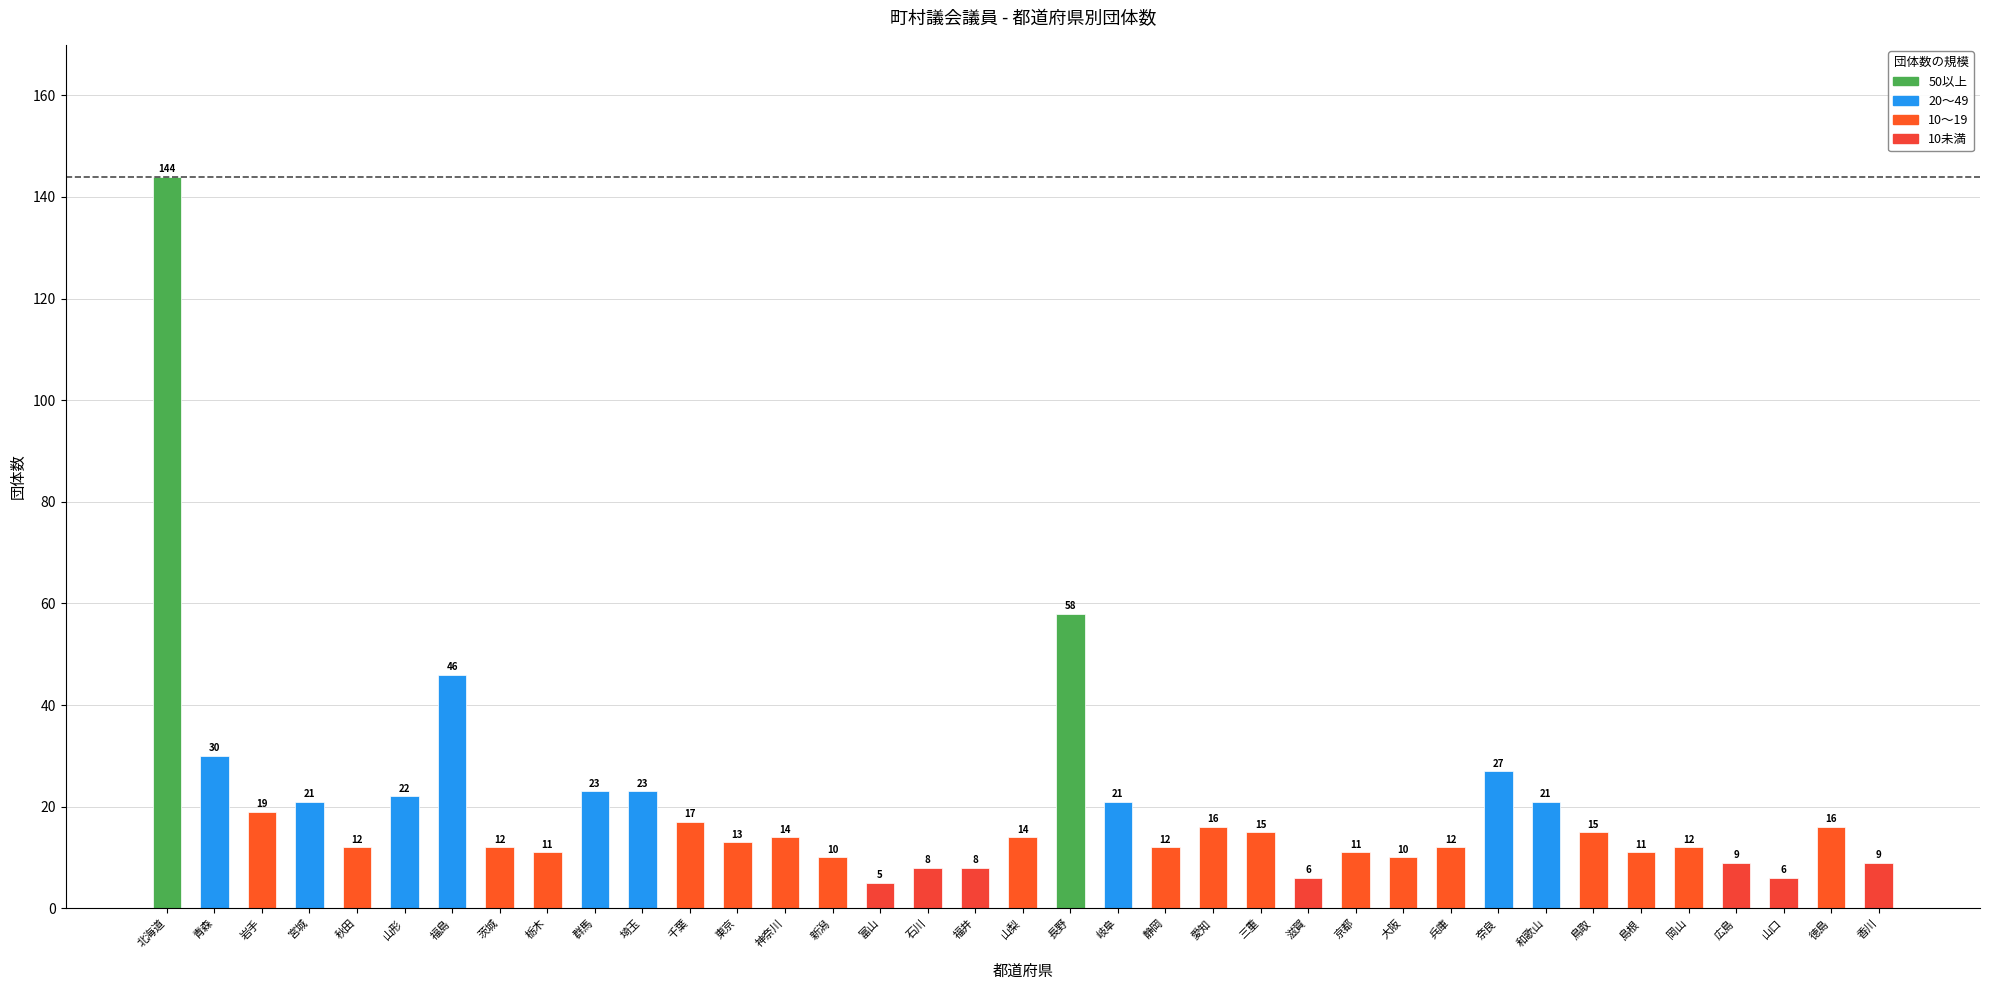

Where does the data first go above 14?

北海道